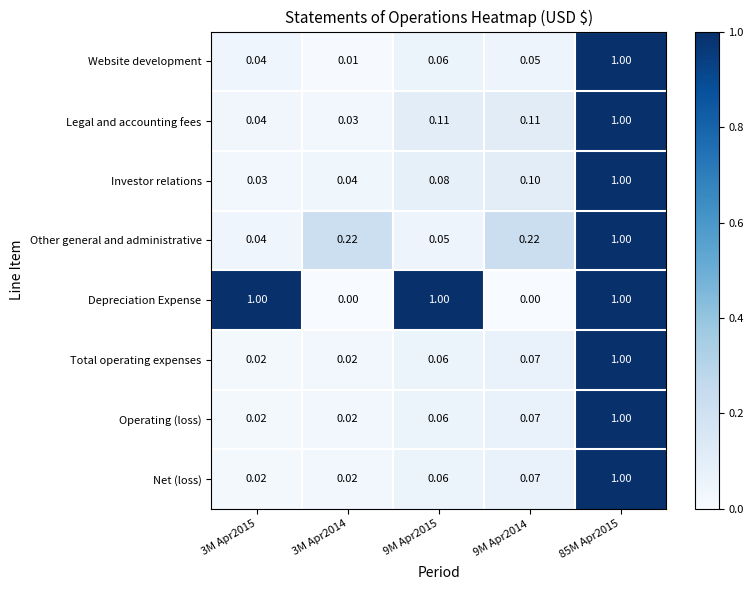

Which series has the largest total across all categories?

Depreciation Expense